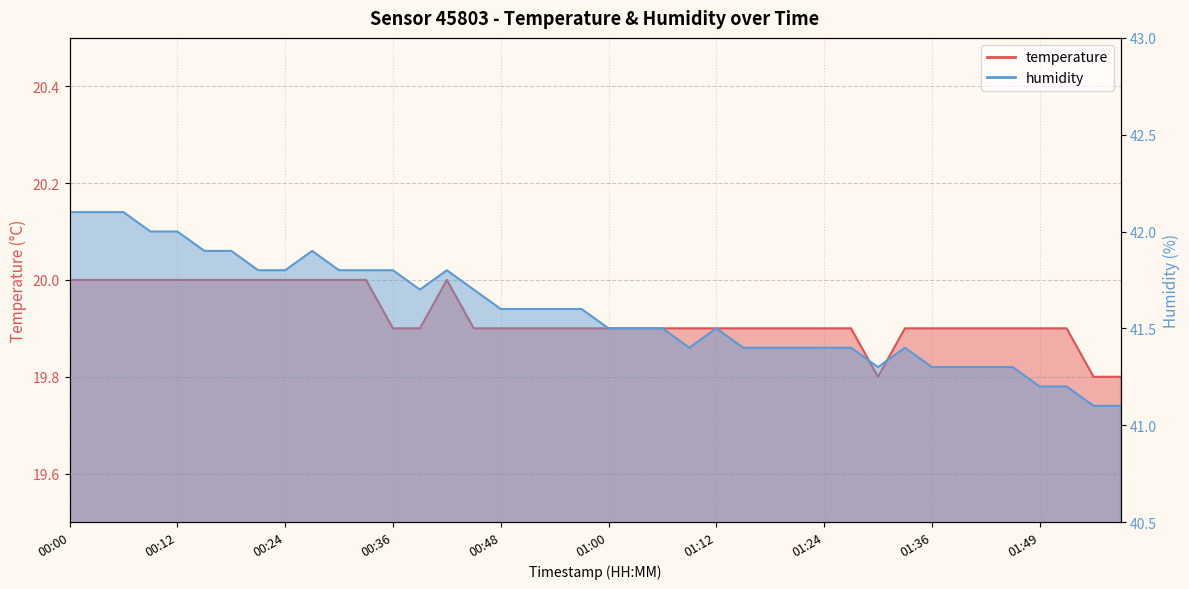

At which category does temperature reach its first local valley?

01:30